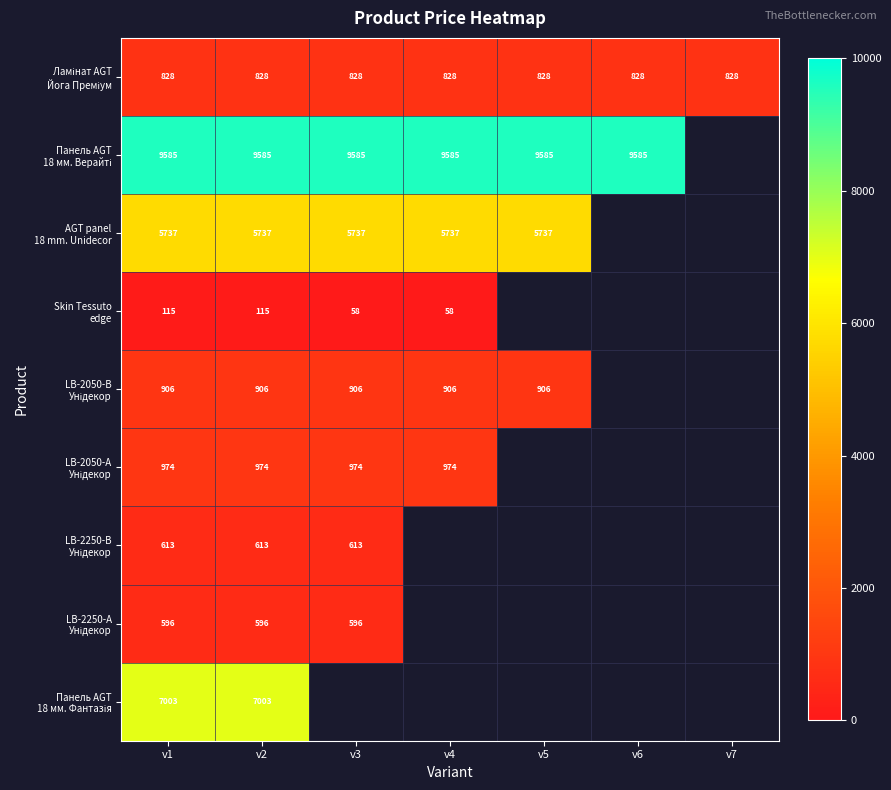

At which label is Панель AGT 18 мм. Верайті closest to 9585?

v1